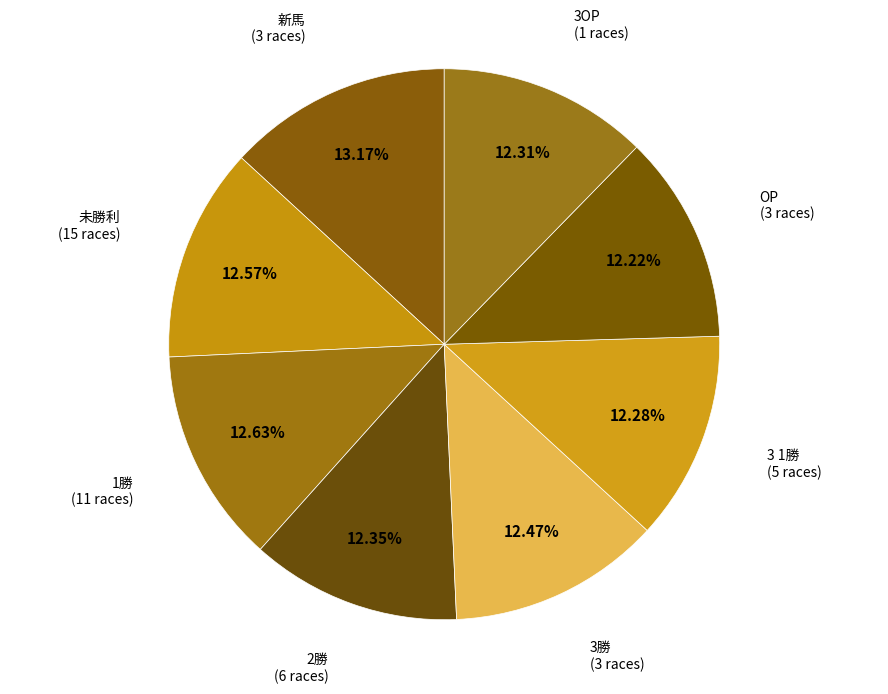

Is there any slice that represents more than half of the pie?

No